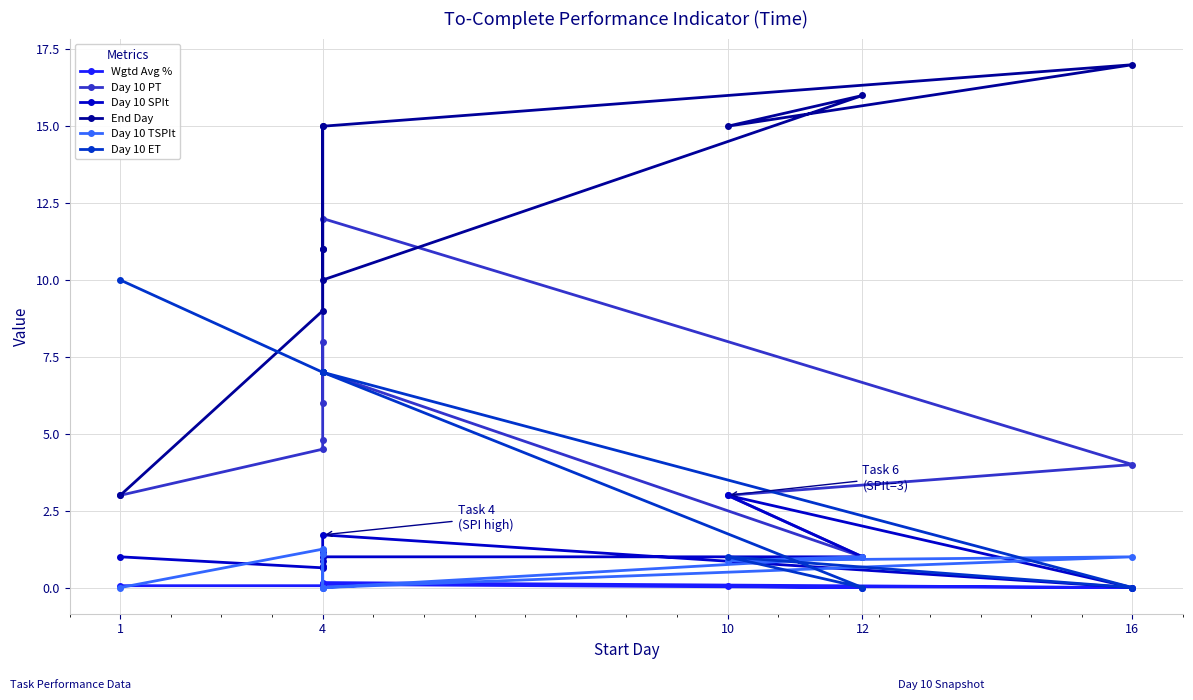

What is the average value of the Day 10 PT series?

5.3